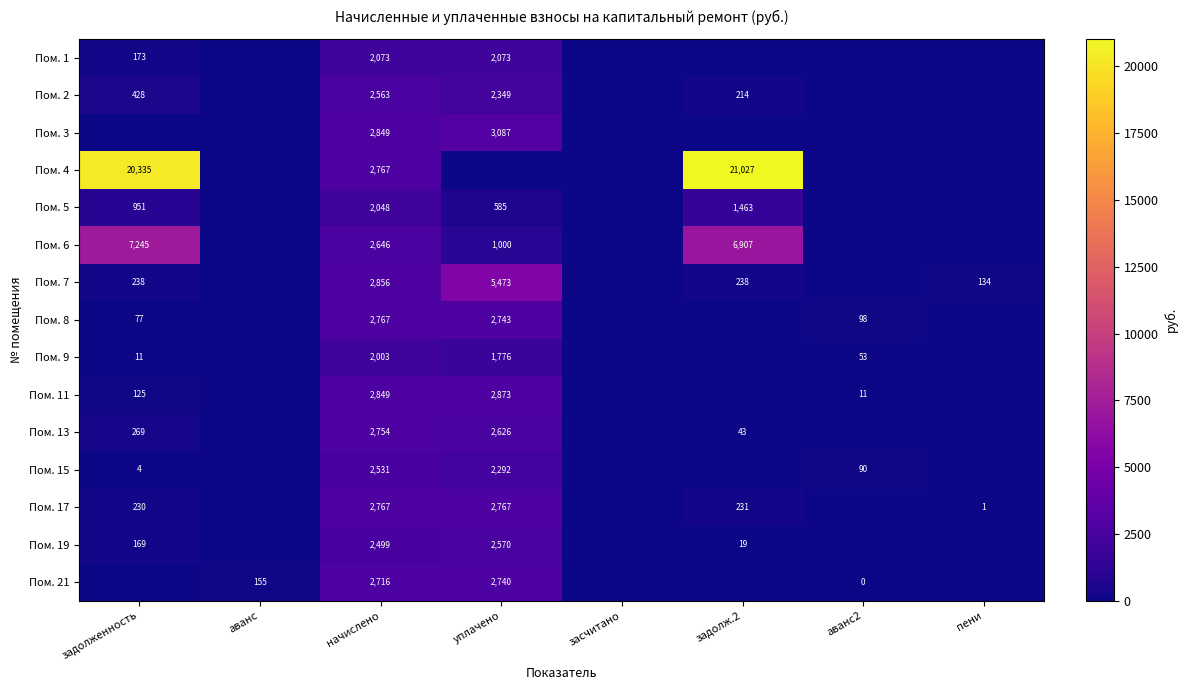

Is it true that Пом. 9 equals 11 at задолженность?

True